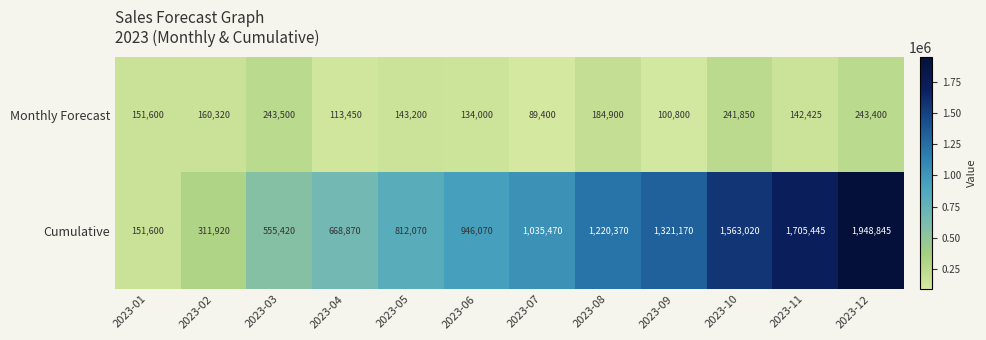

Which series has the largest total across all categories?

Cumulative